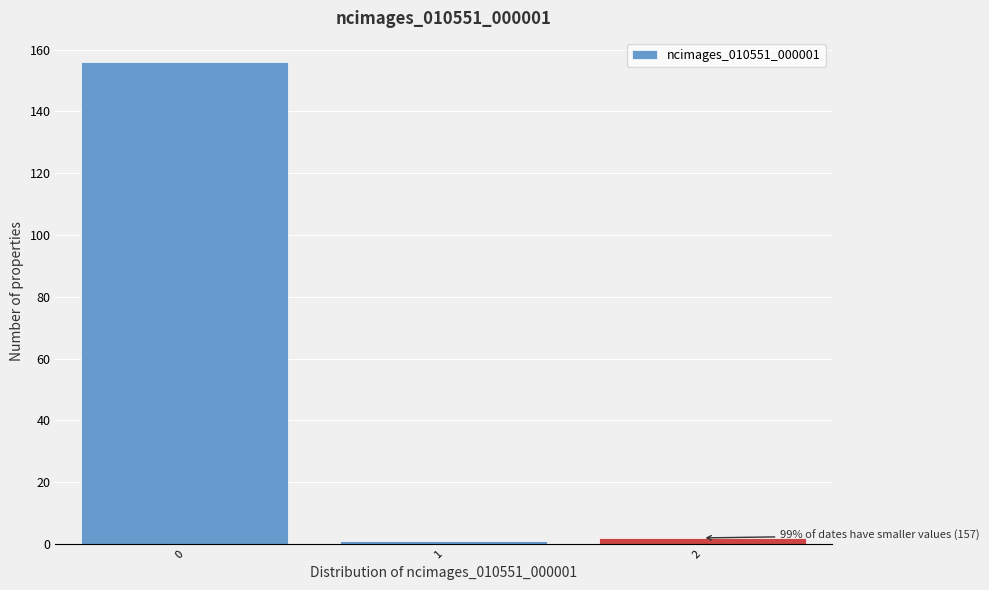

Which range on the x-axis has the tallest bar?

-0.5 to 0.5